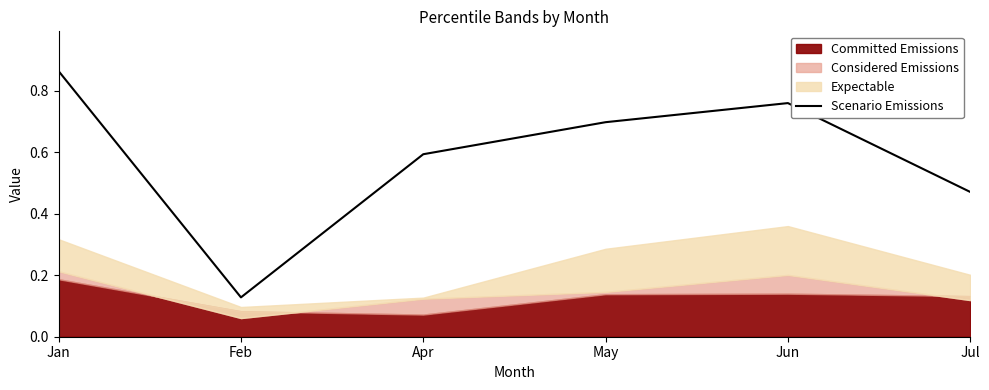

Rank the categories by value from lowest to highest.

Feb, Jul, Apr, May, Jun, Jan